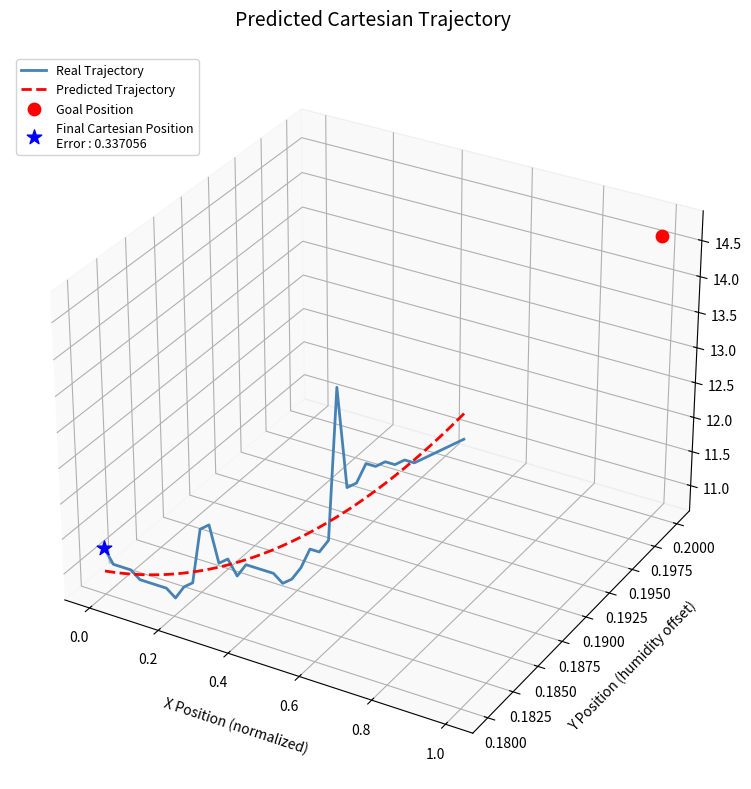

Which series reaches the minimum Y coordinate?

Real Trajectory